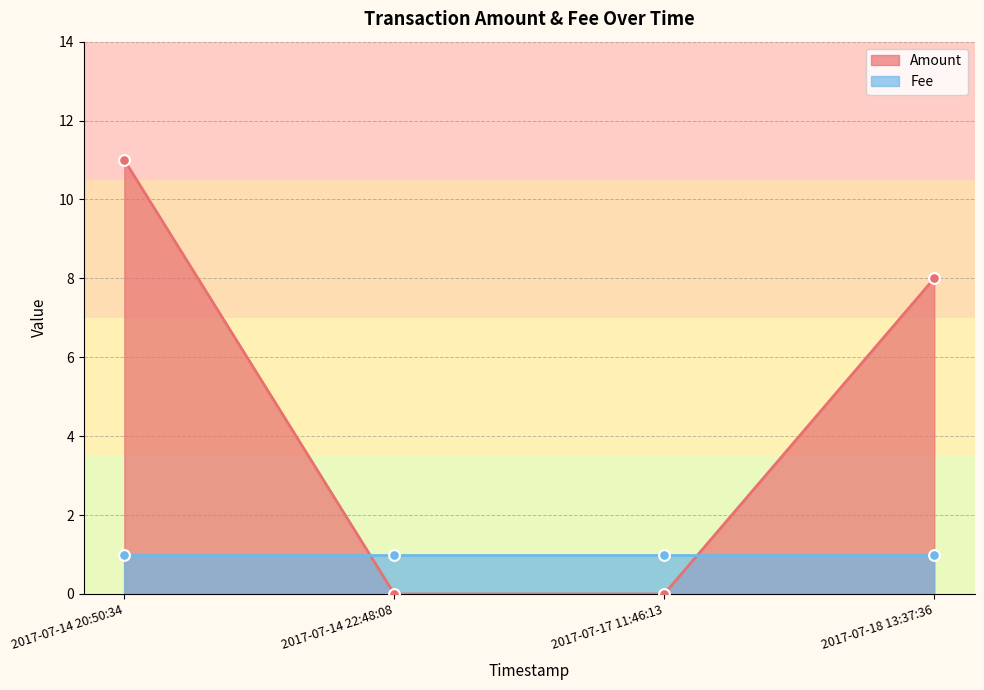

Is the value of Amount at 2017-07-17 11:46:13 greater than the value of Fee at 2017-07-14 20:50:34?

No